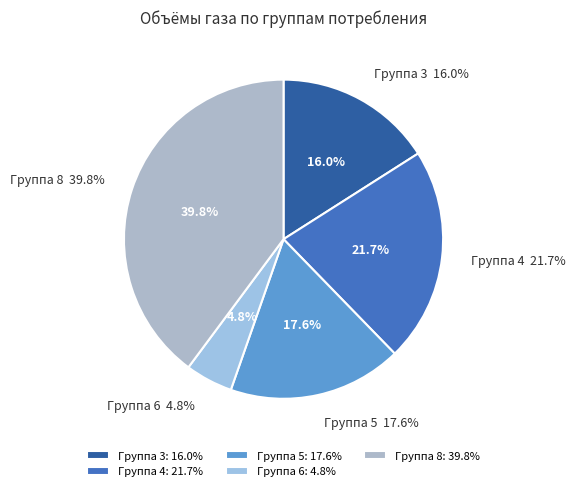

Count the number of slices in the pie.

5